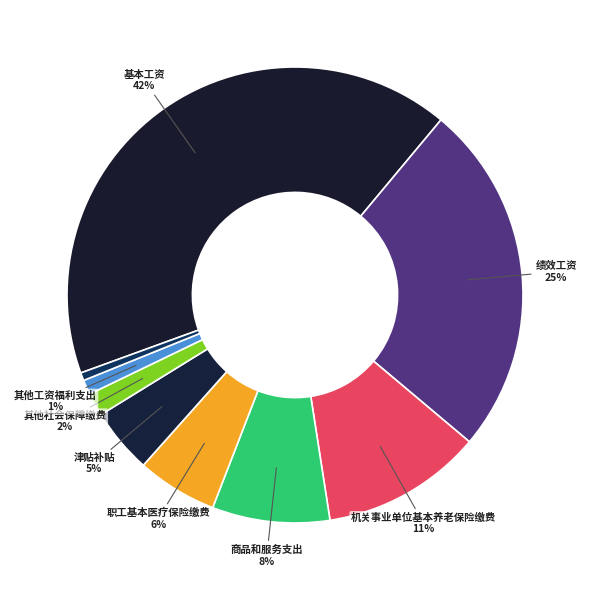

How many segments does this pie chart have?

9